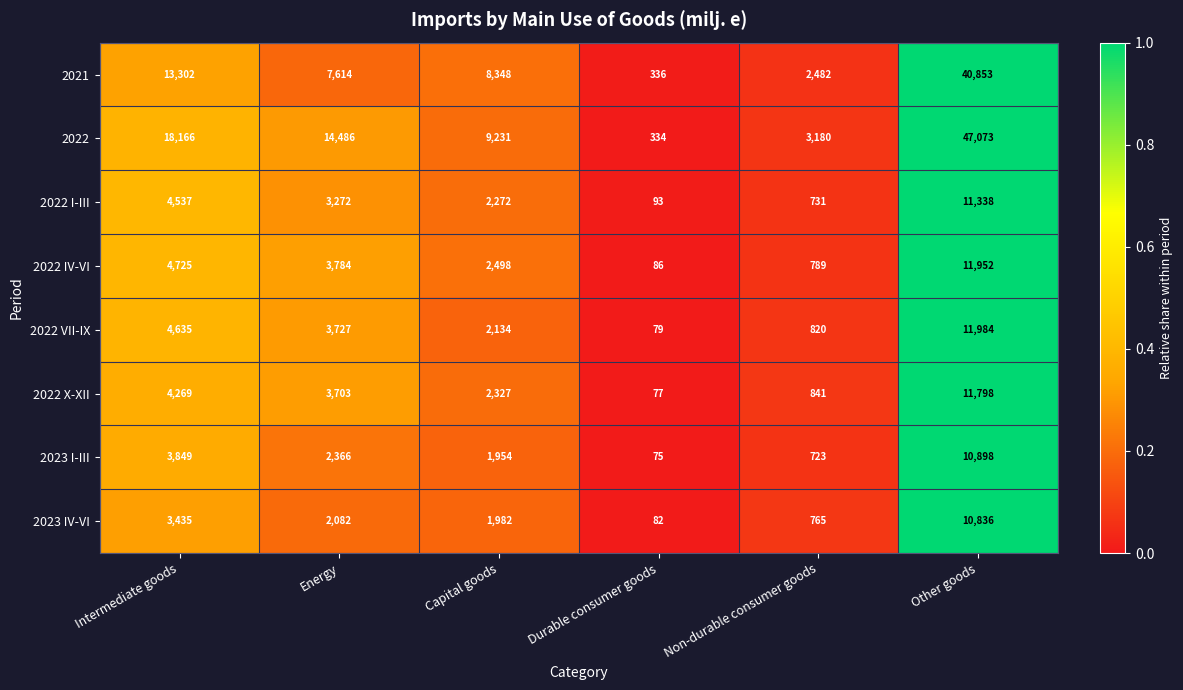

What is the sum of all 2022 I-III values?

22243